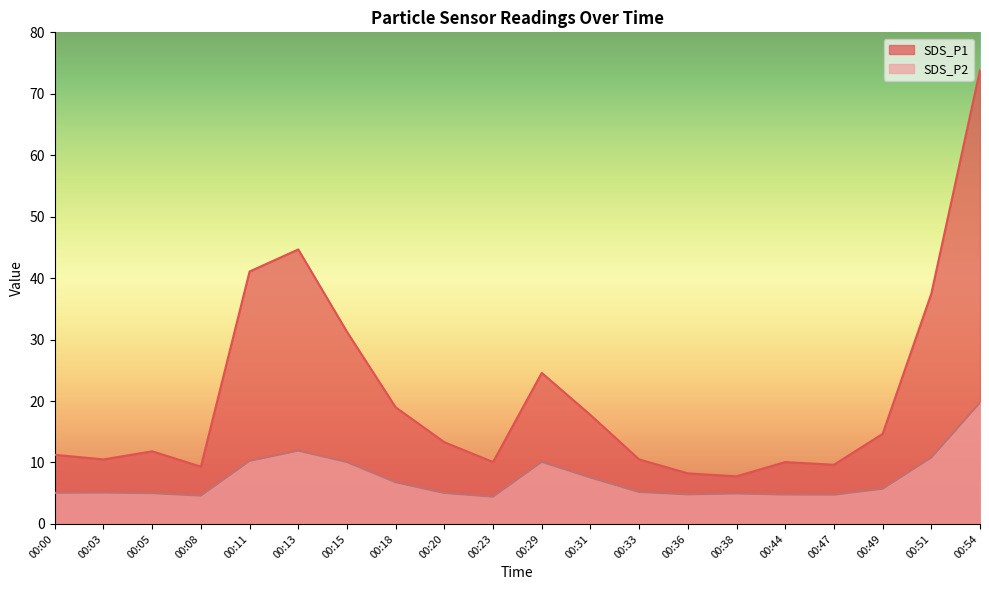

What is the difference between the maximum and minimum values in the SDS_P2 series?

15.3